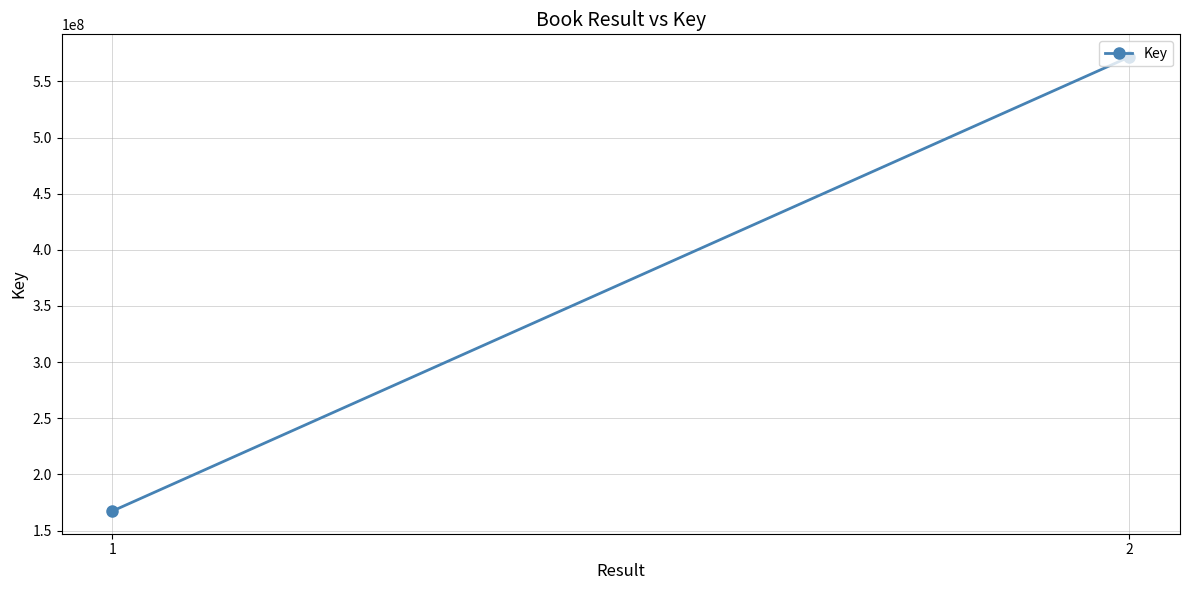

What is the maximum value shown in the chart?

571690352